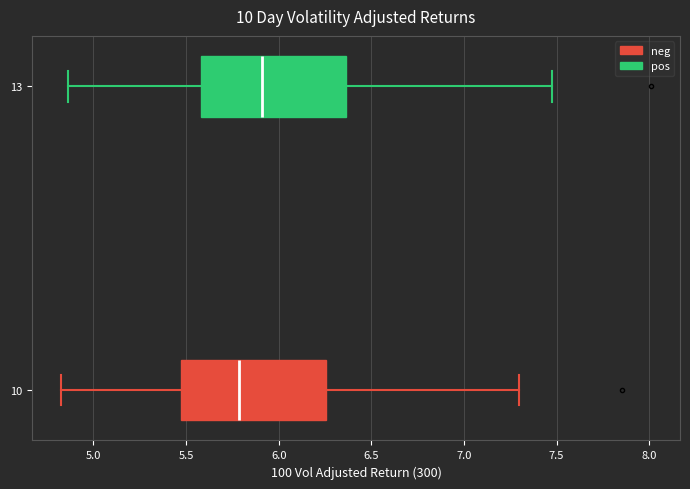

Reading bottom to top, read every box against the x-axis: the position of its median line, the range the box covers, and the ends of its whiskers. The values are not printed on the chart, so give them approximately, as read against the axis.

10: median 5.80, box 5.45 to 6.25, whiskers 4.85 to 7.30
13: median 5.90, box 5.60 to 6.35, whiskers 4.85 to 7.50